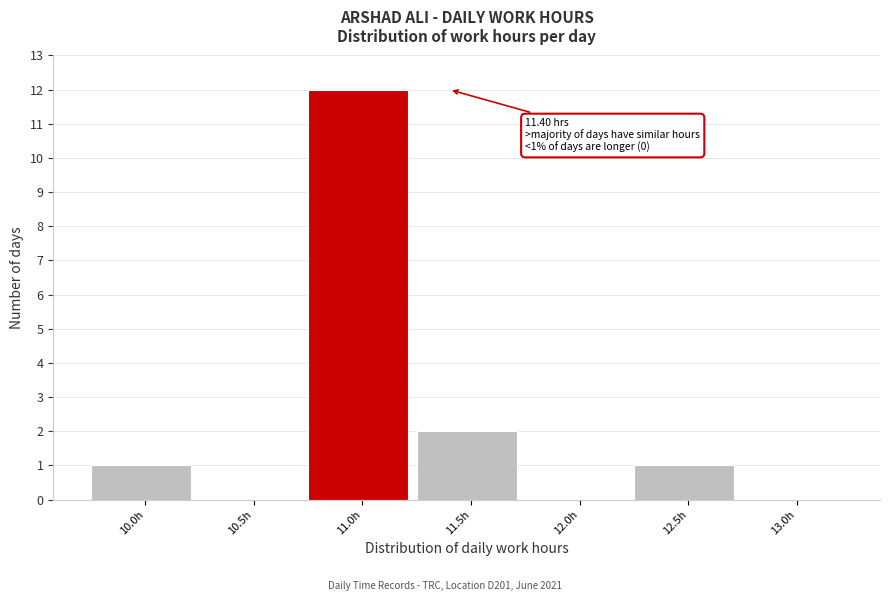

Reading left to right, what are all the values shown in this chart?

10.0h=1	10.5h=0	11.0h=12	11.5h=2	12.0h=0	12.5h=1	13.0h=0